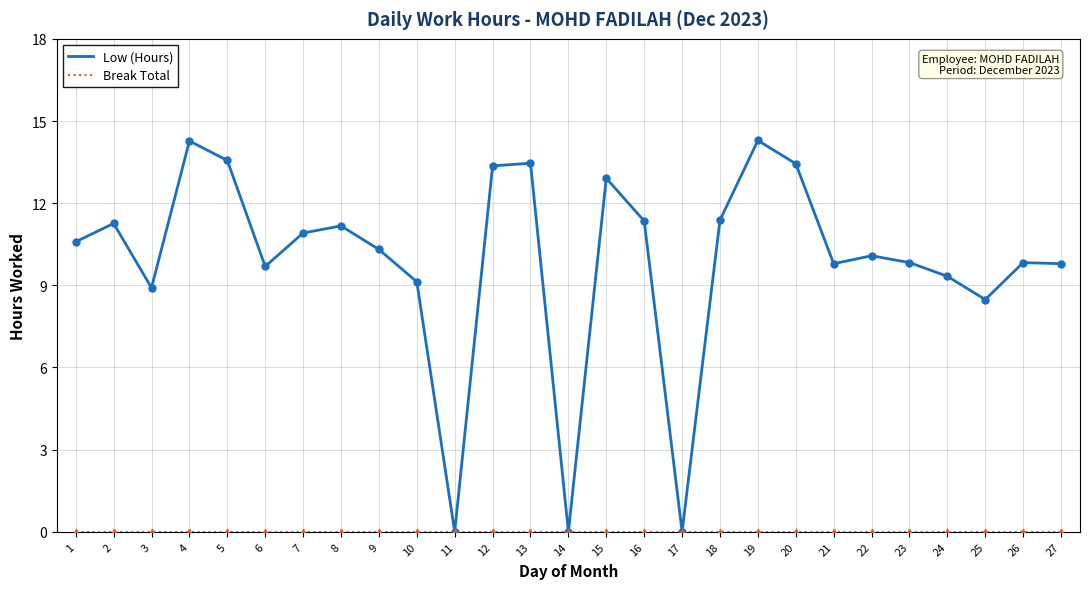

Which series has the largest total across all categories?

Low (Hours)